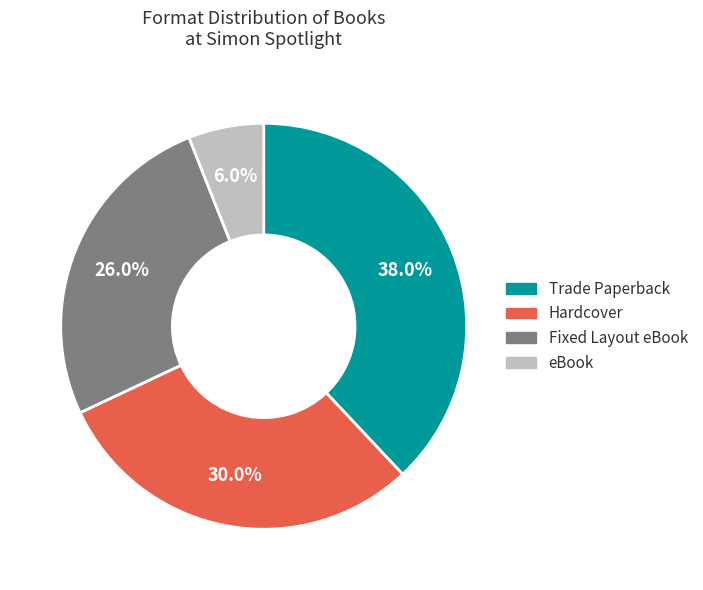

Which has a higher value, Hardcover or Trade Paperback?

Trade Paperback